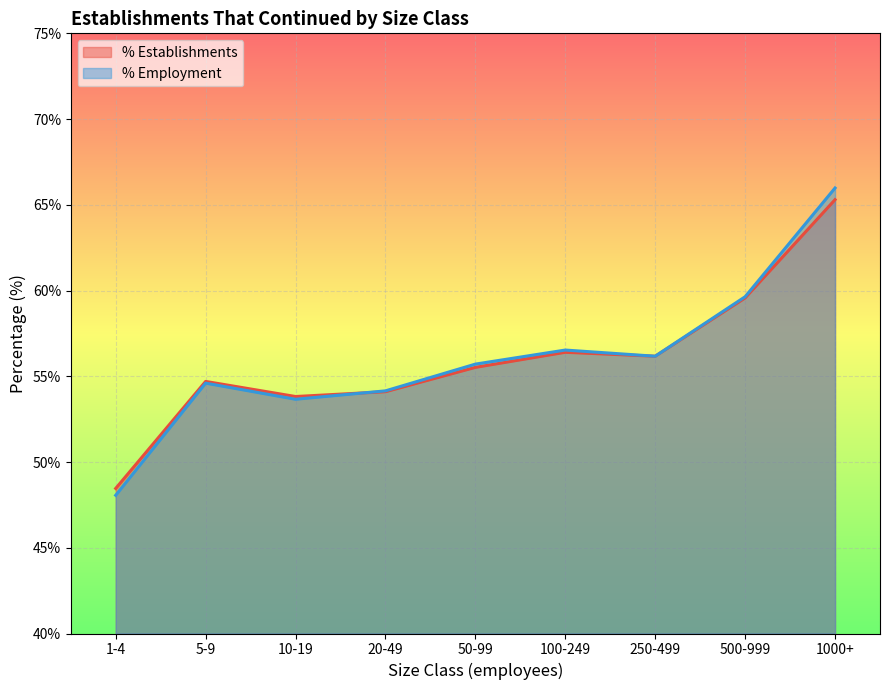

At 250-499, list the series in order from smallest to largest.

% Establishments, % Employment